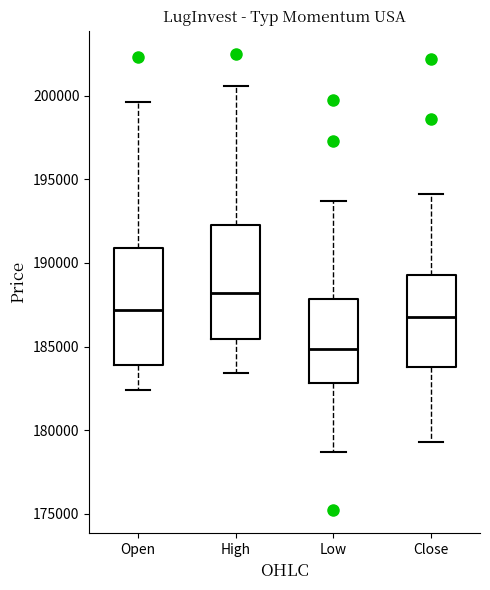

Reading left to right, read every box against the y-axis: the position of its median line, the range the box covers, and the ends of its whiskers. The values are not printed on the chart, so give them approximately, as read against the axis.

Open: median 187000, box 184000 to 191000, whiskers 182500 to 199500
High: median 188000, box 185500 to 192000, whiskers 183500 to 200500
Low: median 185000, box 183000 to 188000, whiskers 178500 to 193500
Close: median 187000, box 183500 to 189500, whiskers 179500 to 194000